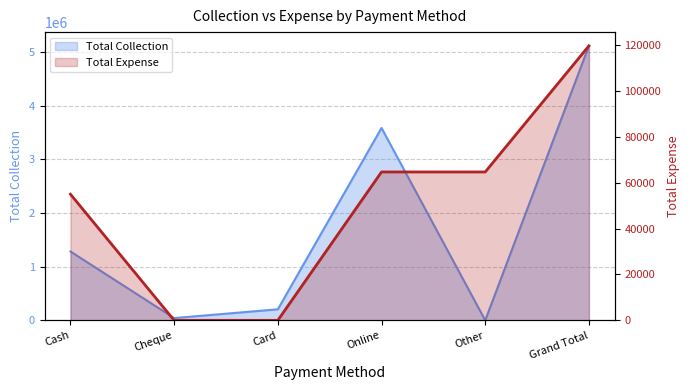

At how many categories does at least one series exceed 1661080?

2